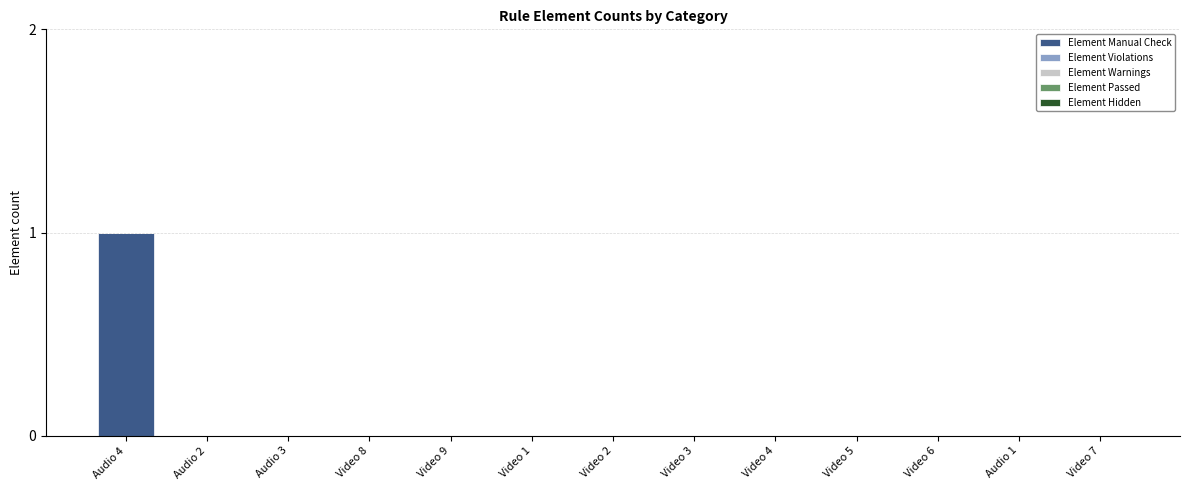

Does the chart contain stacked bars?

No